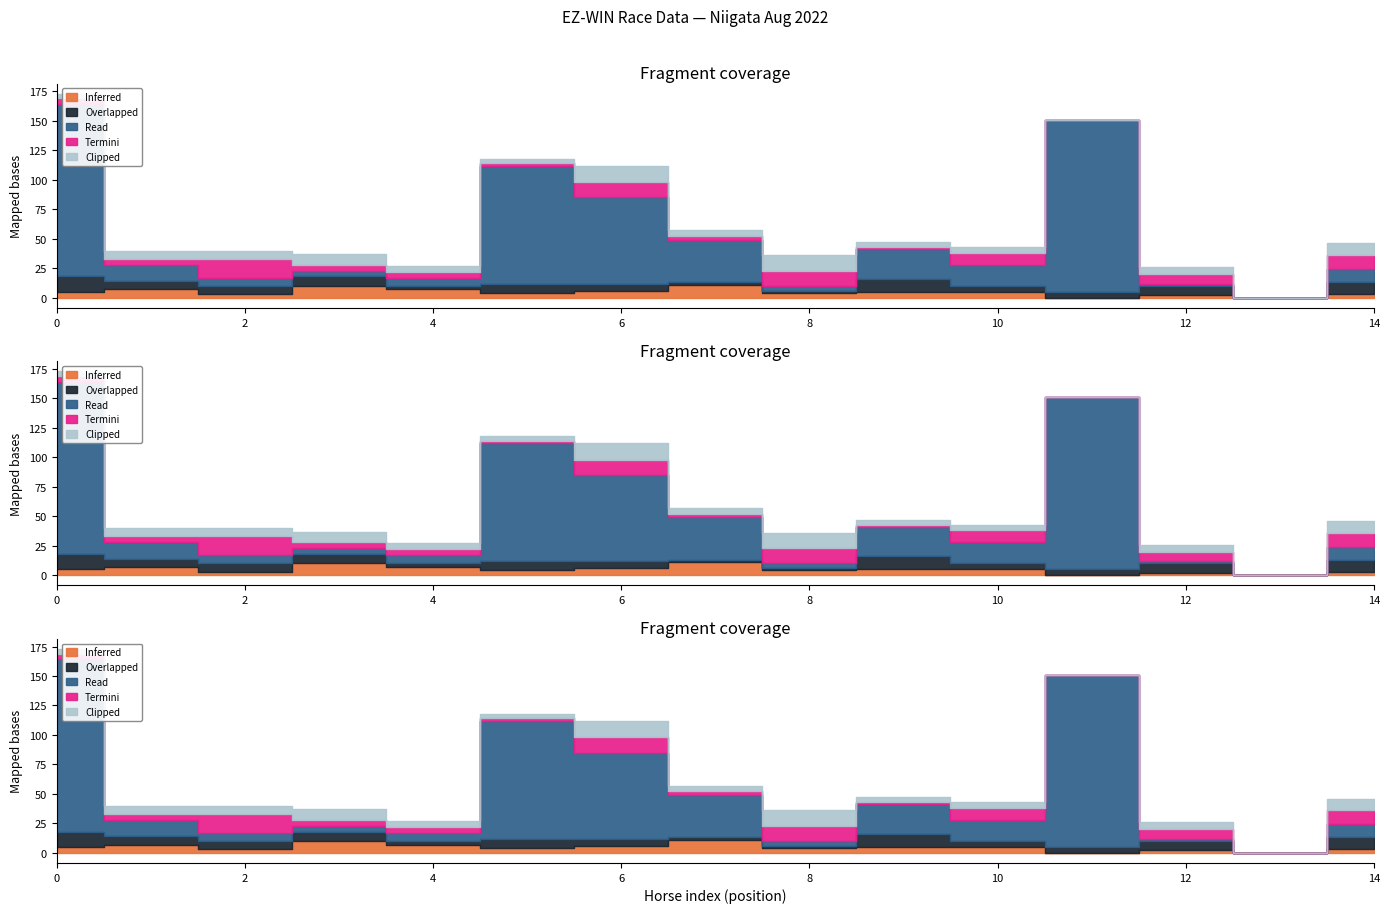

Between 11 and 13, which series saw the biggest shift?

Read